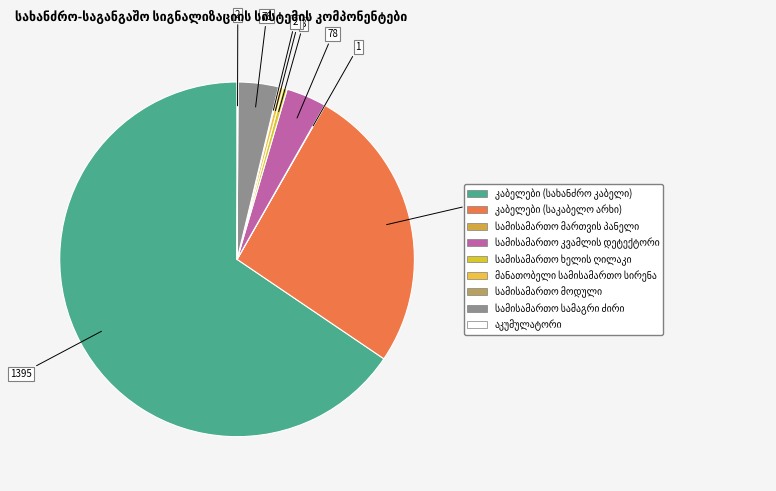

Between აკუმულატორი and მანათობელი სამისამართო სირენა, which is larger?

მანათობელი სამისამართო სირენა